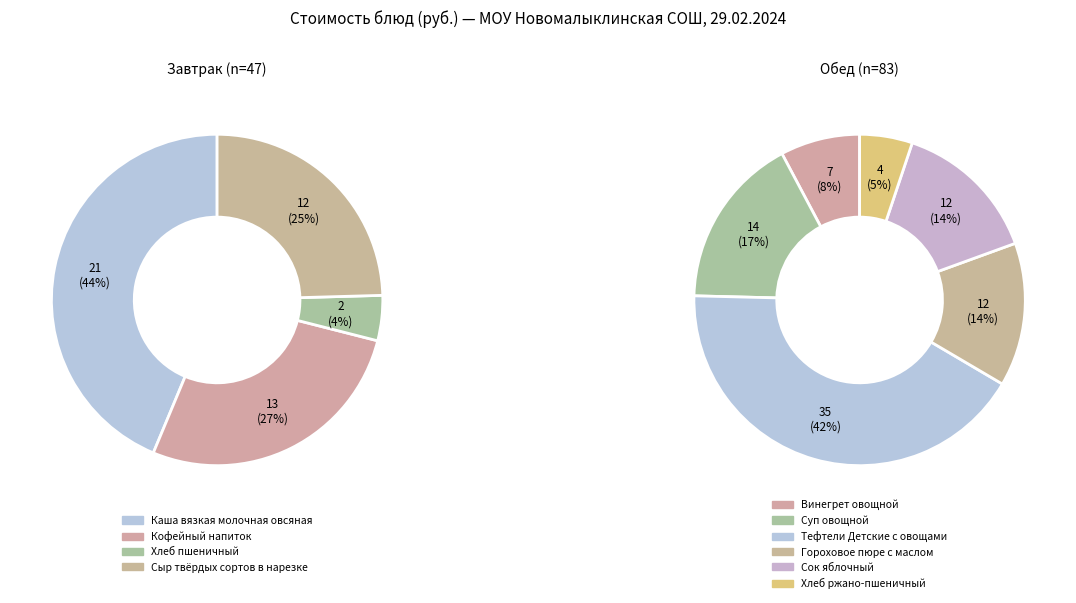

How many slices are in this pie chart?

10